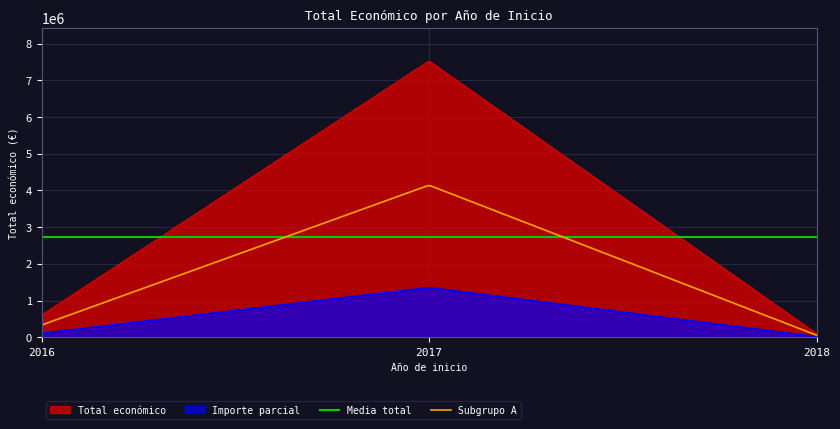

Rank the series by their maximum value, from highest to lowest.

Total económico, Subgrupo A, Media total, Importe parcial